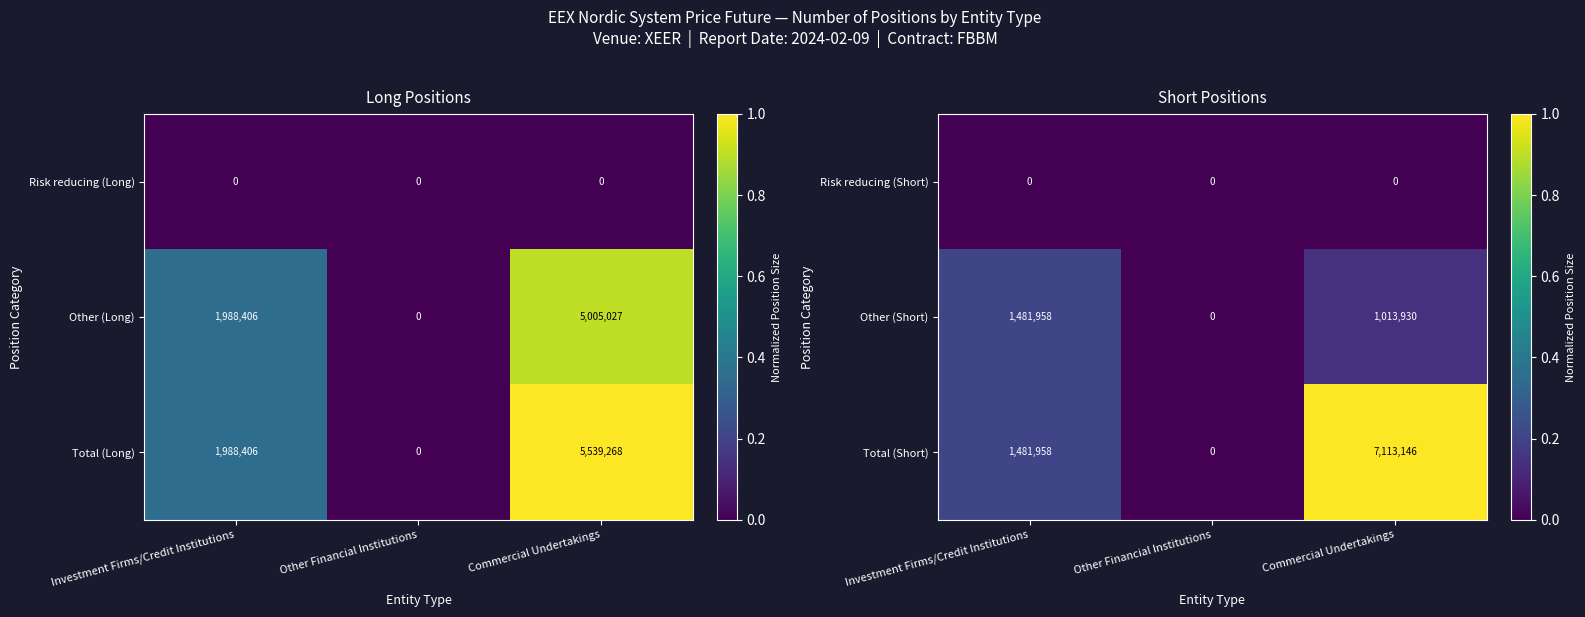

True or false: Total (Short) has a value of 0 at Other Financial Institutions.

True